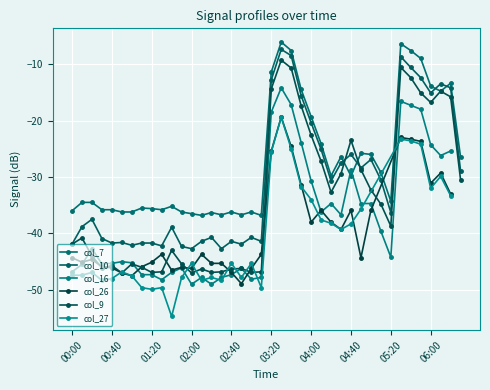

What is the difference between the maximum and minimum values in the col_9 series?

37.7